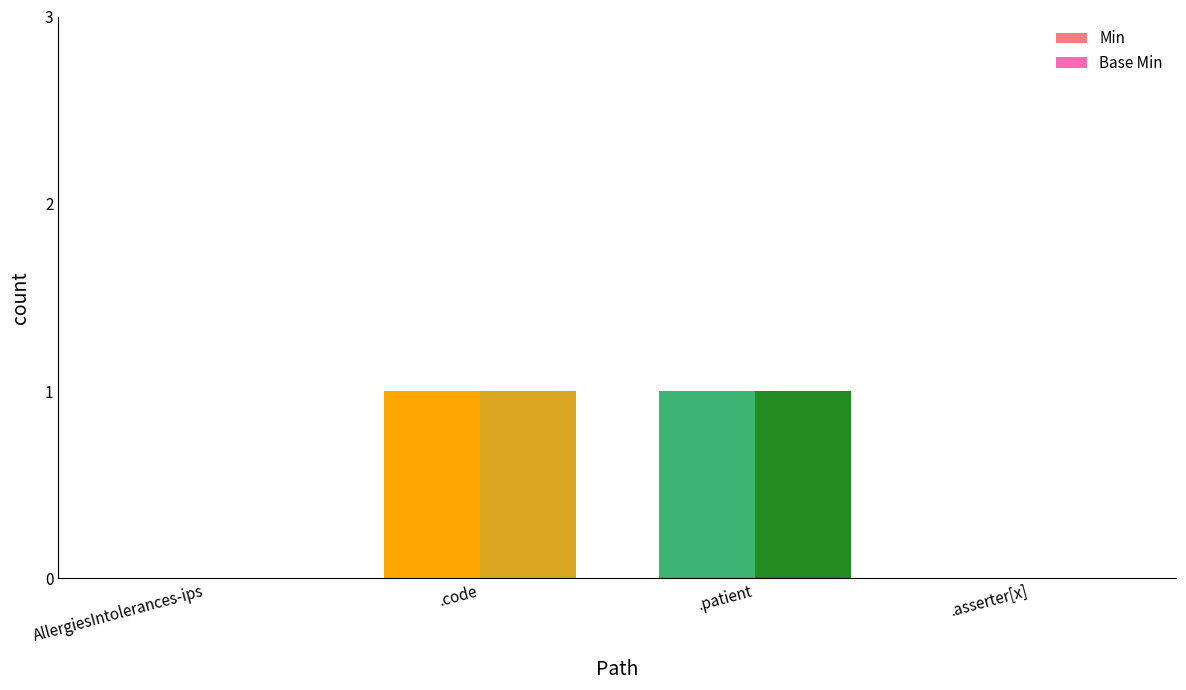

Count the Min values in the range 0 to 1.

4